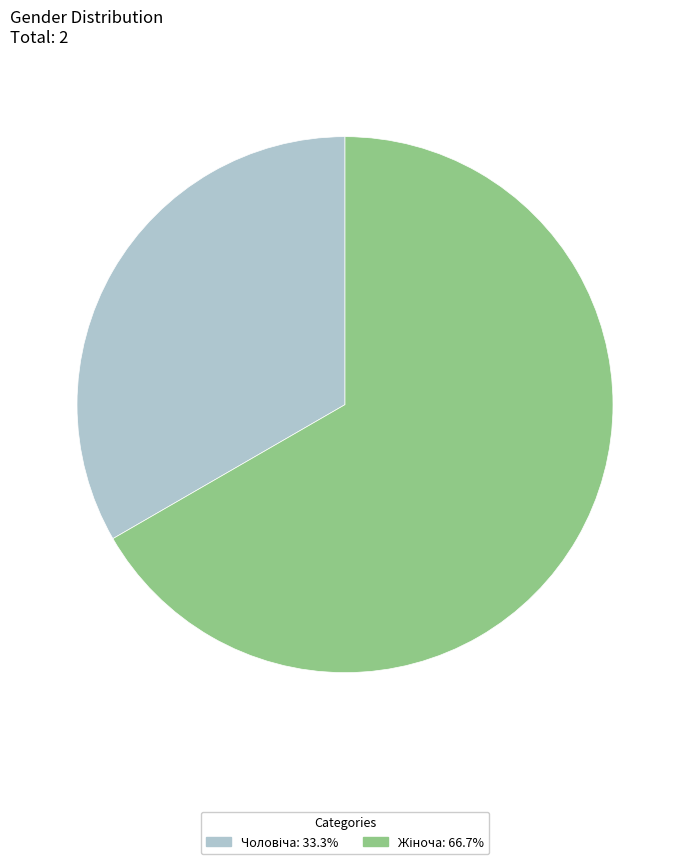

Is there a majority slice in this chart?

Yes